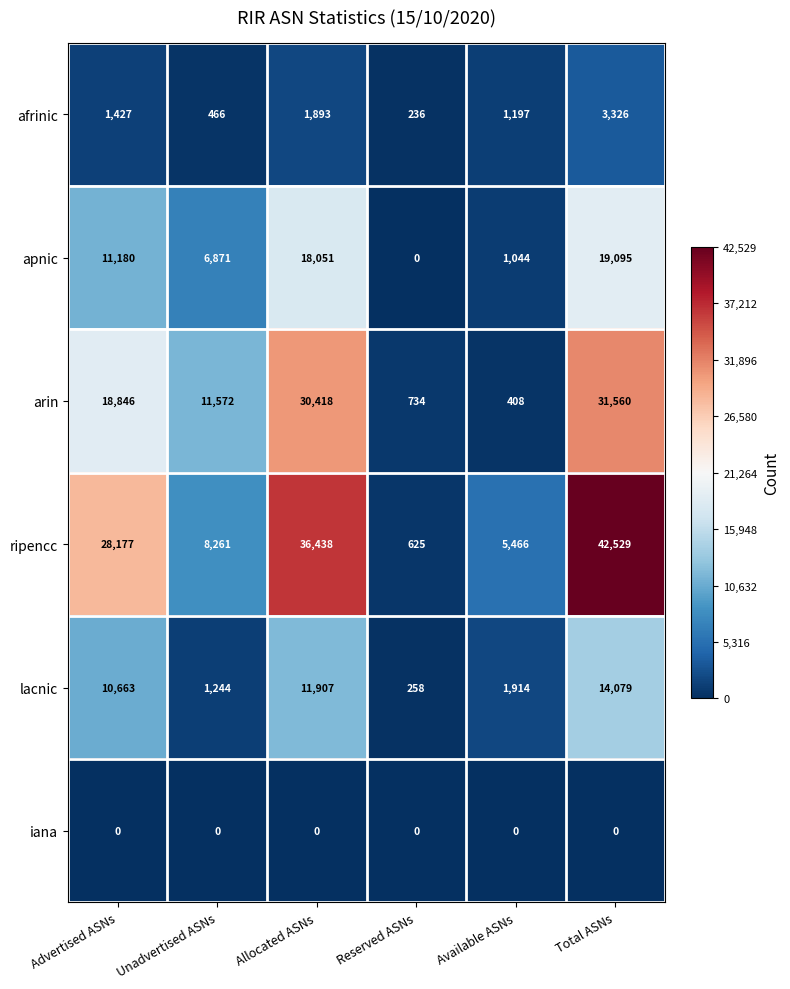

At which label is apnic closest to 9547?

Advertised ASNs